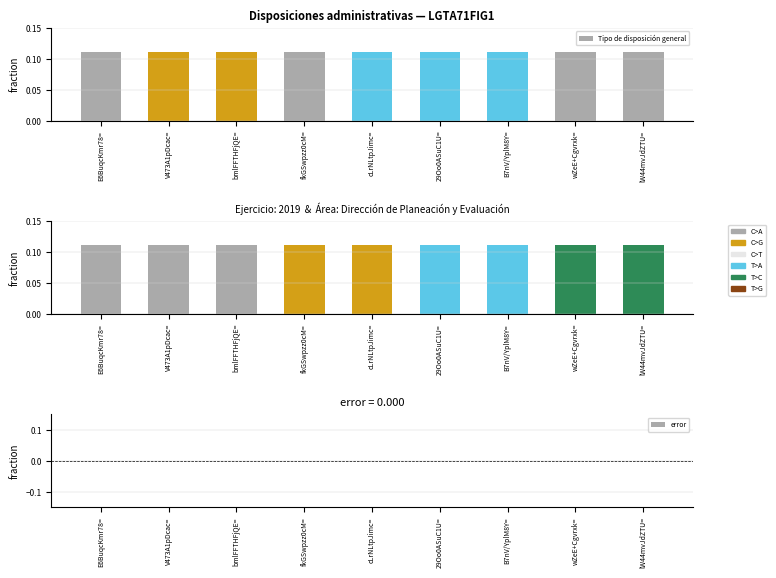

Which category has the lowest value across all series?

E6BuqcKmr78=